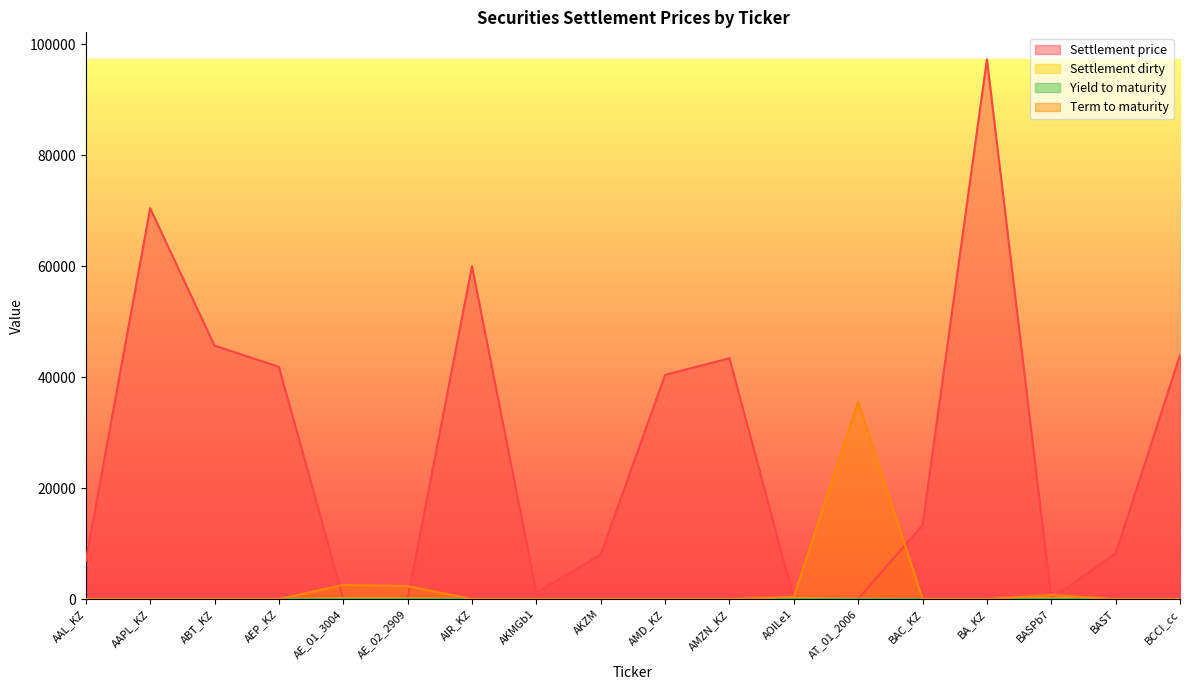

Reading left to right, transcribe all the data shown in this chart.

Settlement price: AAL_KZ=6901.4	AAPL_KZ=70428.7	ABT_KZ=45688.6	AEP_KZ=41853.2	AE_01_3004=93.2	AE_02_2909=90.0	AIR_KZ=59994.2	AKMGb1=1194.8	AKZM=8040.0	AMD_KZ=40406.6	AMZN_KZ=43403.5	AOILe1=100.1	AT_01_2006=43.1	BAC_KZ=13335.3	BA_KZ=97269.7	BASPb7=89.8	BAST=8234.0	BCCI_cc=43979.4
Yield to maturity: AAL_KZ=0.0	AAPL_KZ=0.0	ABT_KZ=0.0	AEP_KZ=0.0	AE_01_3004=4.0	AE_02_2909=4.0	AIR_KZ=0.0	AKMGb1=0.0	AKZM=0.0	AMD_KZ=0.0	AMZN_KZ=0.0	AOILe1=7.0	AT_01_2006=2.0	BAC_KZ=0.0	BA_KZ=0.0	BASPb7=14.0	BAST=0.0	BCCI_cc=0.0
Settlement dirty: AAL_KZ=0.0	AAPL_KZ=0.0	ABT_KZ=0.0	AEP_KZ=0.0	AE_01_3004=94.0	AE_02_2909=91.0	AIR_KZ=0.0	AKMGb1=0.0	AKZM=0.0	AMD_KZ=0.0	AMZN_KZ=0.0	AOILe1=100.0	AT_01_2006=43.0	BAC_KZ=0.0	BA_KZ=0.0	BASPb7=97.0	BAST=0.0	BCCI_cc=0.0
Term to maturity: AAL_KZ=0.0	AAPL_KZ=0.0	ABT_KZ=0.0	AEP_KZ=0.0	AE_01_3004=2551.0	AE_02_2909=2355.0	AIR_KZ=0.0	AKMGb1=0.0	AKZM=0.0	AMD_KZ=0.0	AMZN_KZ=0.0	AOILe1=411.0	AT_01_2006=35536.0	BAC_KZ=0.0	BA_KZ=0.0	BASPb7=745.0	BAST=0.0	BCCI_cc=0.0